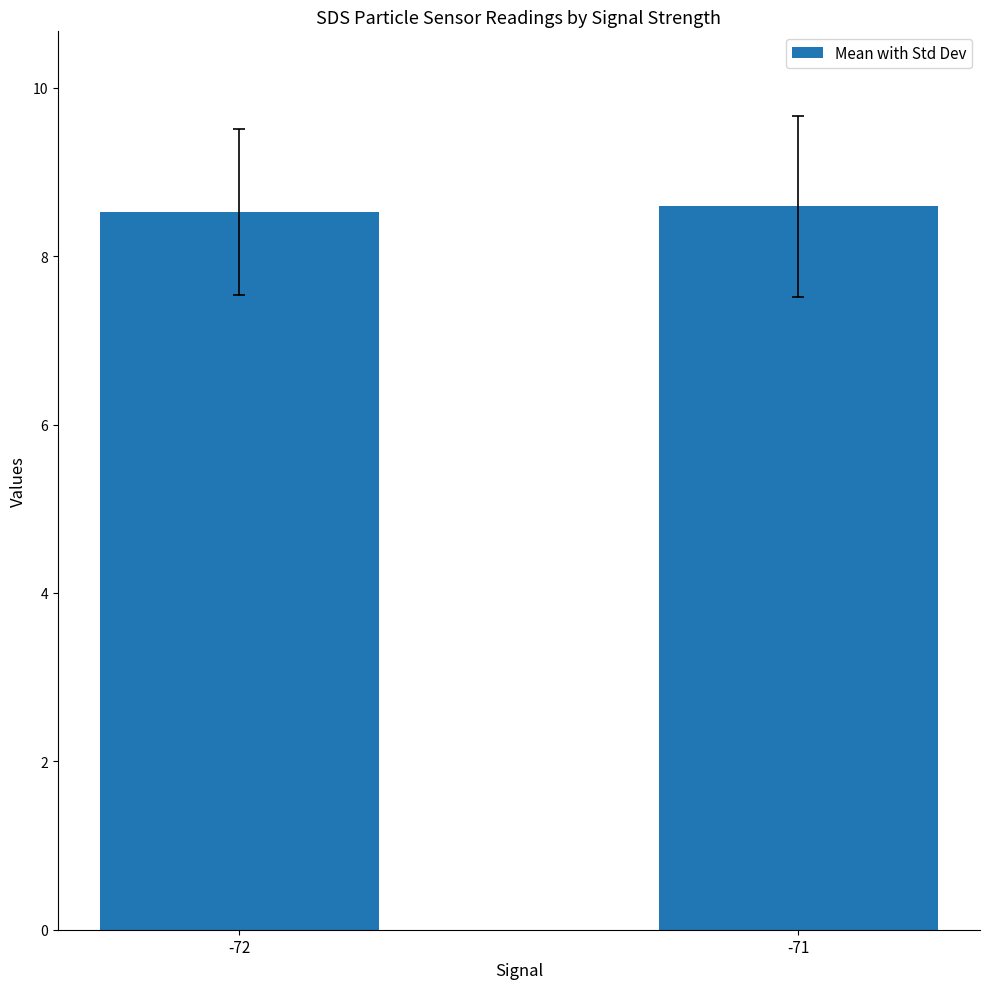

How many categories are shown in the chart?

2